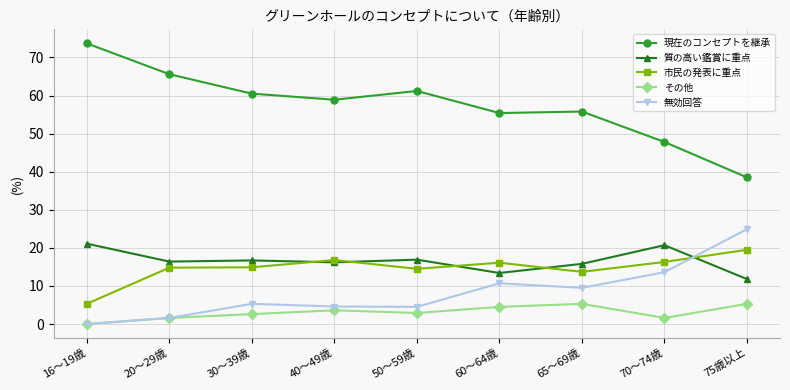

How many data points in 無効回答 are above 5?

5